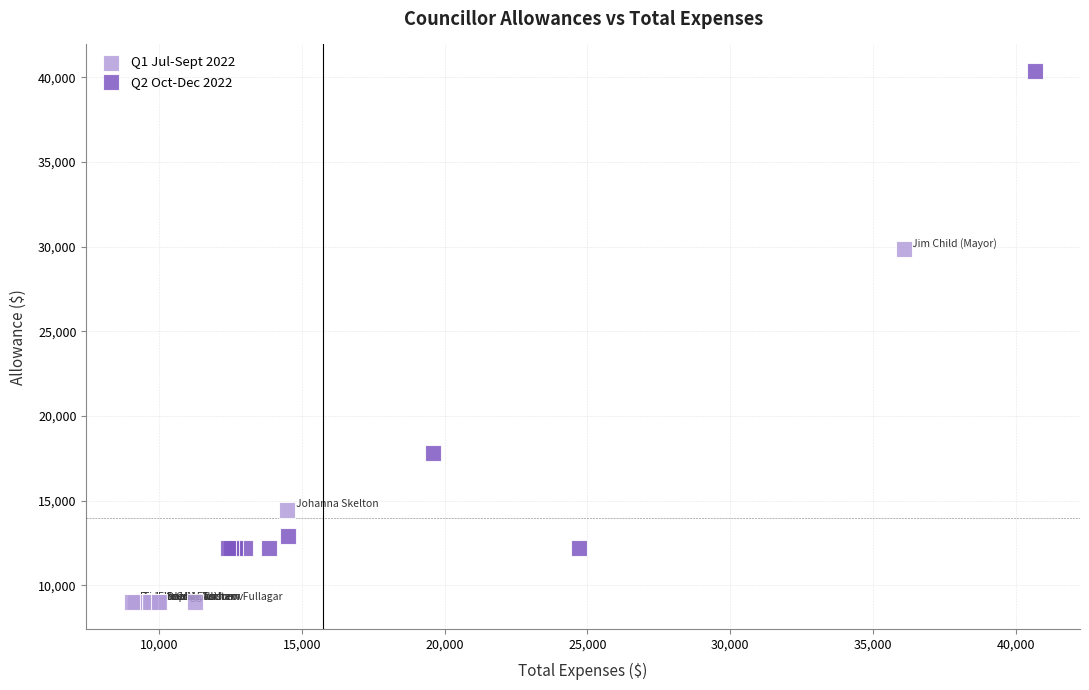

Which series contains the lowest Y value?

Q1 Jul-Sept 2022